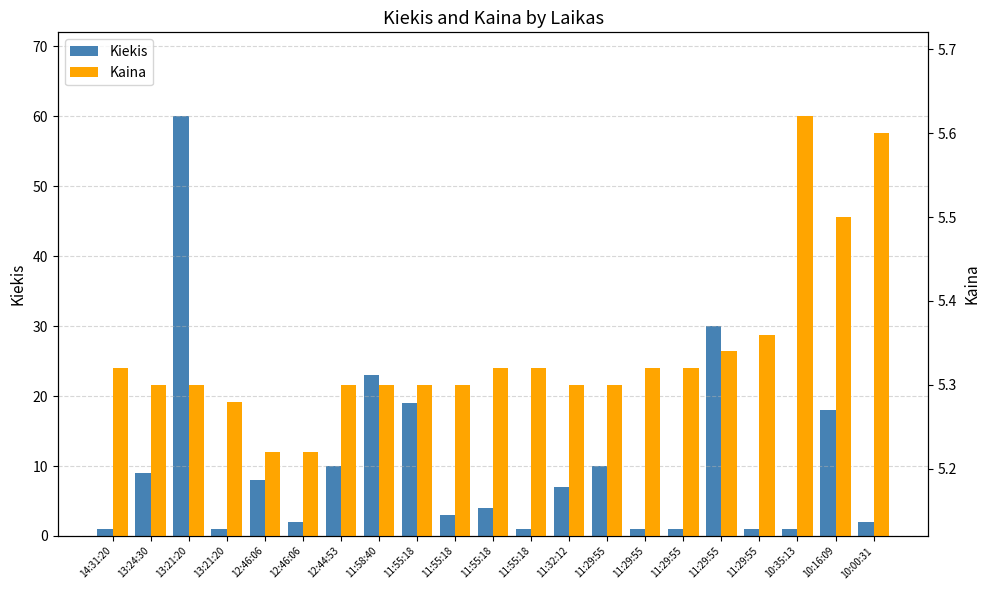

Reading left to right, transcribe all the data shown in this chart.

Kiekis: 14:31:20=1.0	13:24:30=9.0	13:21:20=60.0	13:21:20=1.0	12:46:06=8.0	12:46:06=2.0	12:44:53=10.0	11:58:40=23.0	11:55:18=19.0	11:55:18=3.0	11:55:18=4.0	11:55:18=1.0	11:32:12=7.0	11:29:55=10.0	11:29:55=1.0	11:29:55=1.0	11:29:55=30.0	11:29:55=1.0	10:35:13=1.0	10:16:09=18.0	10:00:31=2.0
Kaina: 14:31:20=5.3	13:24:30=5.3	13:21:20=5.3	13:21:20=5.3	12:46:06=5.2	12:46:06=5.2	12:44:53=5.3	11:58:40=5.3	11:55:18=5.3	11:55:18=5.3	11:55:18=5.3	11:55:18=5.3	11:32:12=5.3	11:29:55=5.3	11:29:55=5.3	11:29:55=5.3	11:29:55=5.3	11:29:55=5.4	10:35:13=5.6	10:16:09=5.5	10:00:31=5.6